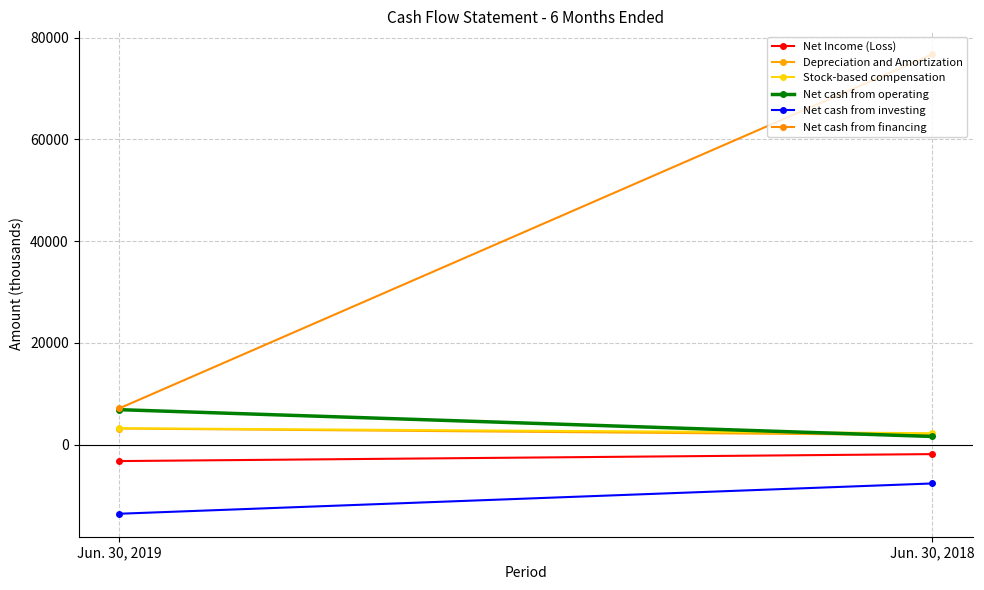

What are all the series names shown in the legend?

Net Income (Loss), Depreciation and Amortization, Stock-based compensation, Net cash from operating, Net cash from investing, Net cash from financing